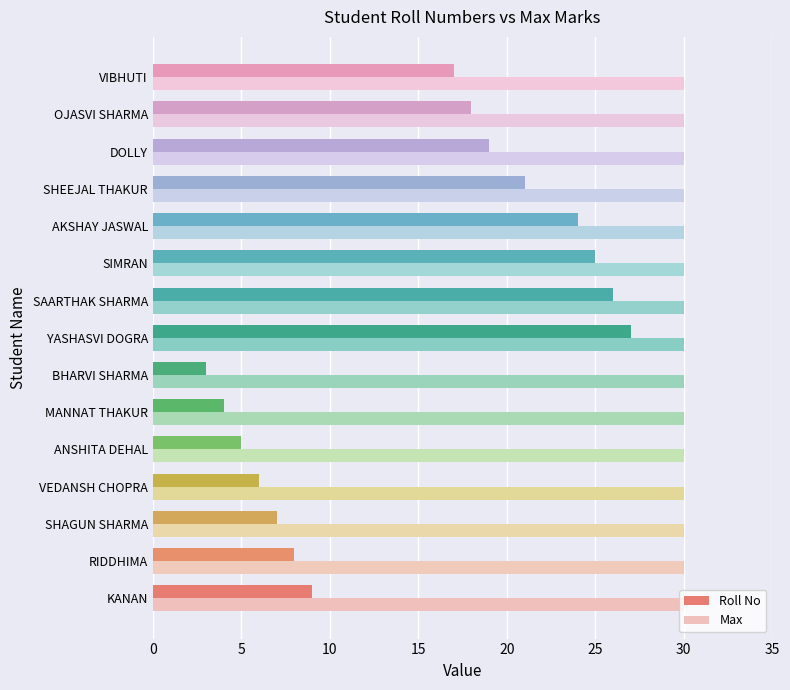

Is the value of Roll No at BHARVI SHARMA greater than the value of Max at VEDANSH CHOPRA?

No